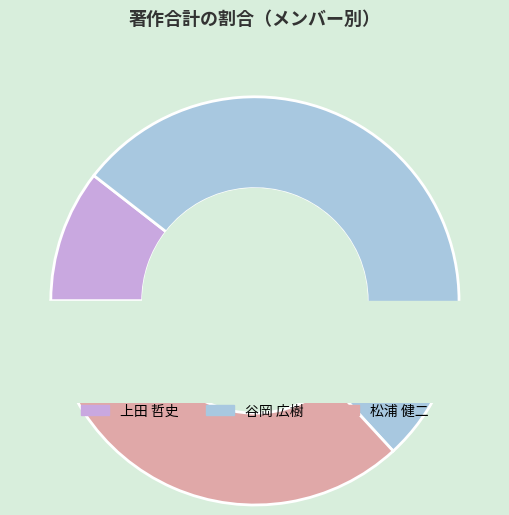

Approximately how many times larger is the value at 上田 哲史 compared to 谷岡 広樹?

0.2